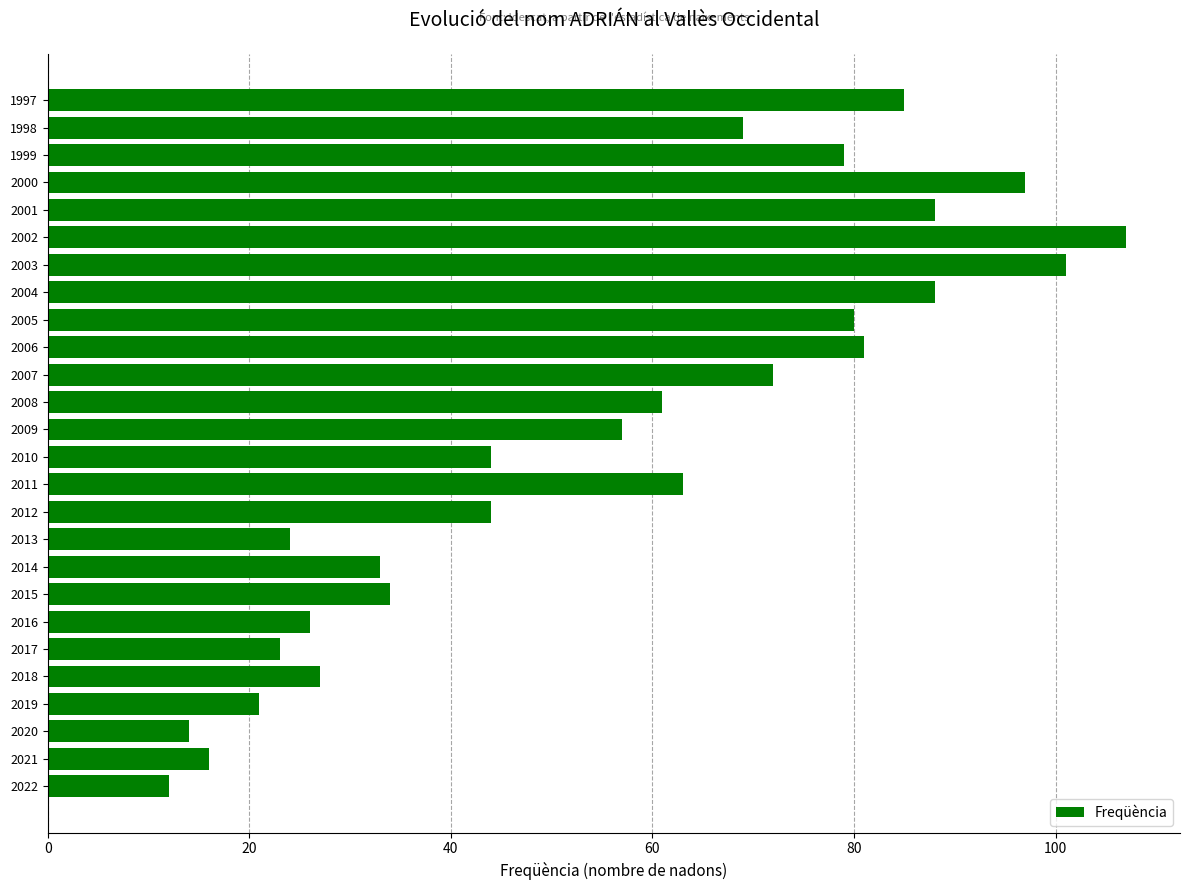

How many bars are there in total?

26